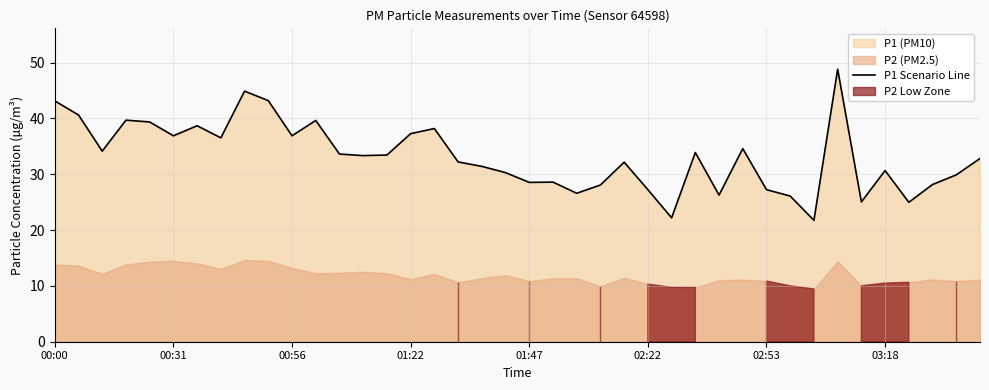

What is the minimum value for P1 Scenario Line?

21.8